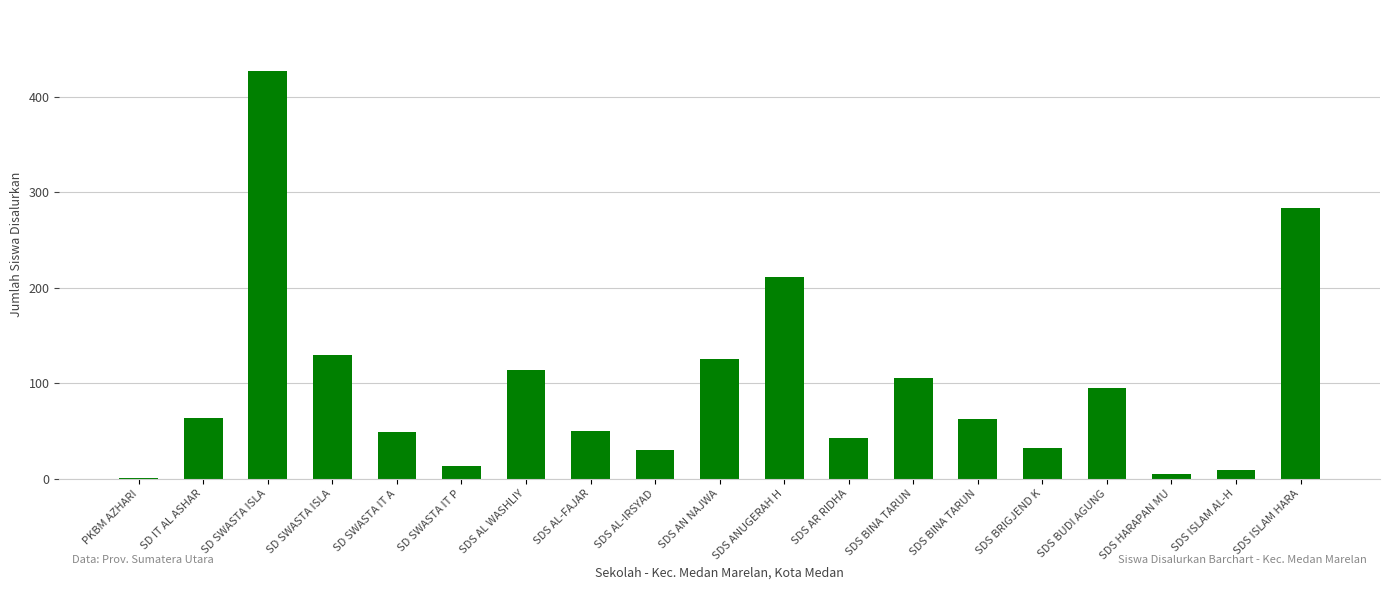

Count the number of categories in the chart.

19